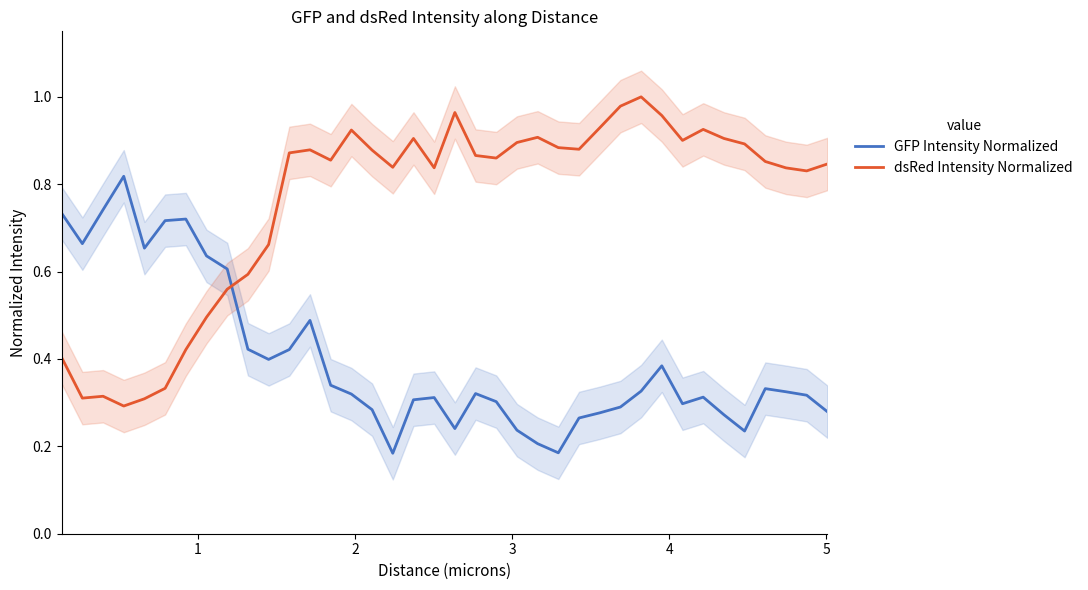

Reading left to right, what are all the values shown in this chart?

GFP Intensity Normalized: 0.7	0.7	0.7	0.8	0.7	0.7	0.7	0.6	0.6	0.4	0.4	0.4	0.5	0.3	0.3	0.3	0.2	0.3	0.3	0.2	0.3	0.3	0.2	0.2	0.2	0.3	0.3	0.3	0.3	0.4	0.3	0.3	0.3	0.2	0.3	0.3	0.3	0.3
dsRed Intensity Normalized: 0.4	0.3	0.3	0.3	0.3	0.3	0.4	0.5	0.6	0.6	0.7	0.9	0.9	0.9	0.9	0.9	0.8	0.9	0.8	1.0	0.9	0.9	0.9	0.9	0.9	0.9	0.9	1.0	1.0	1.0	0.9	0.9	0.9	0.9	0.9	0.8	0.8	0.8